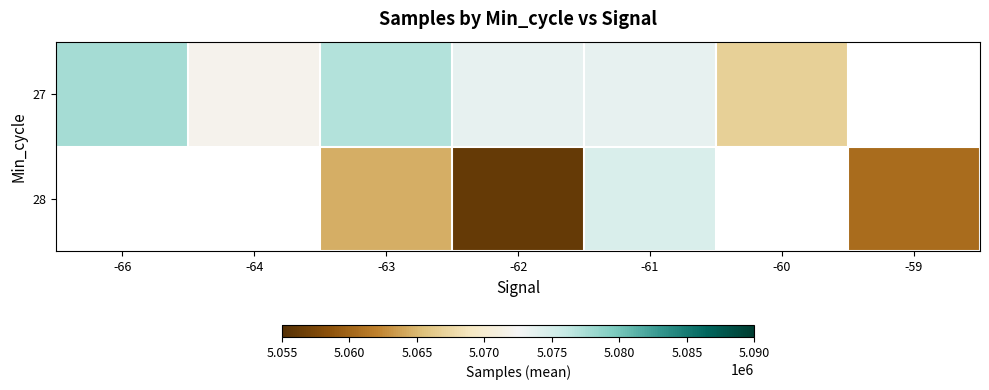

What is the difference between the highest and lowest values at -61?

1073.2